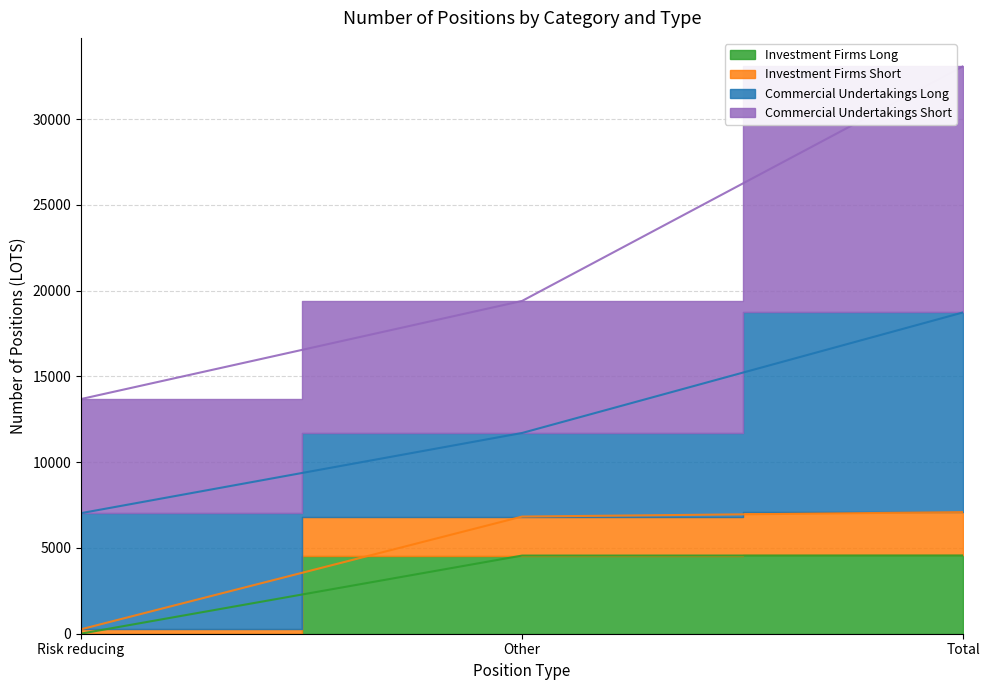

What is the sum of the Investment Firms Short values at Risk reducing and Other?

7088.1